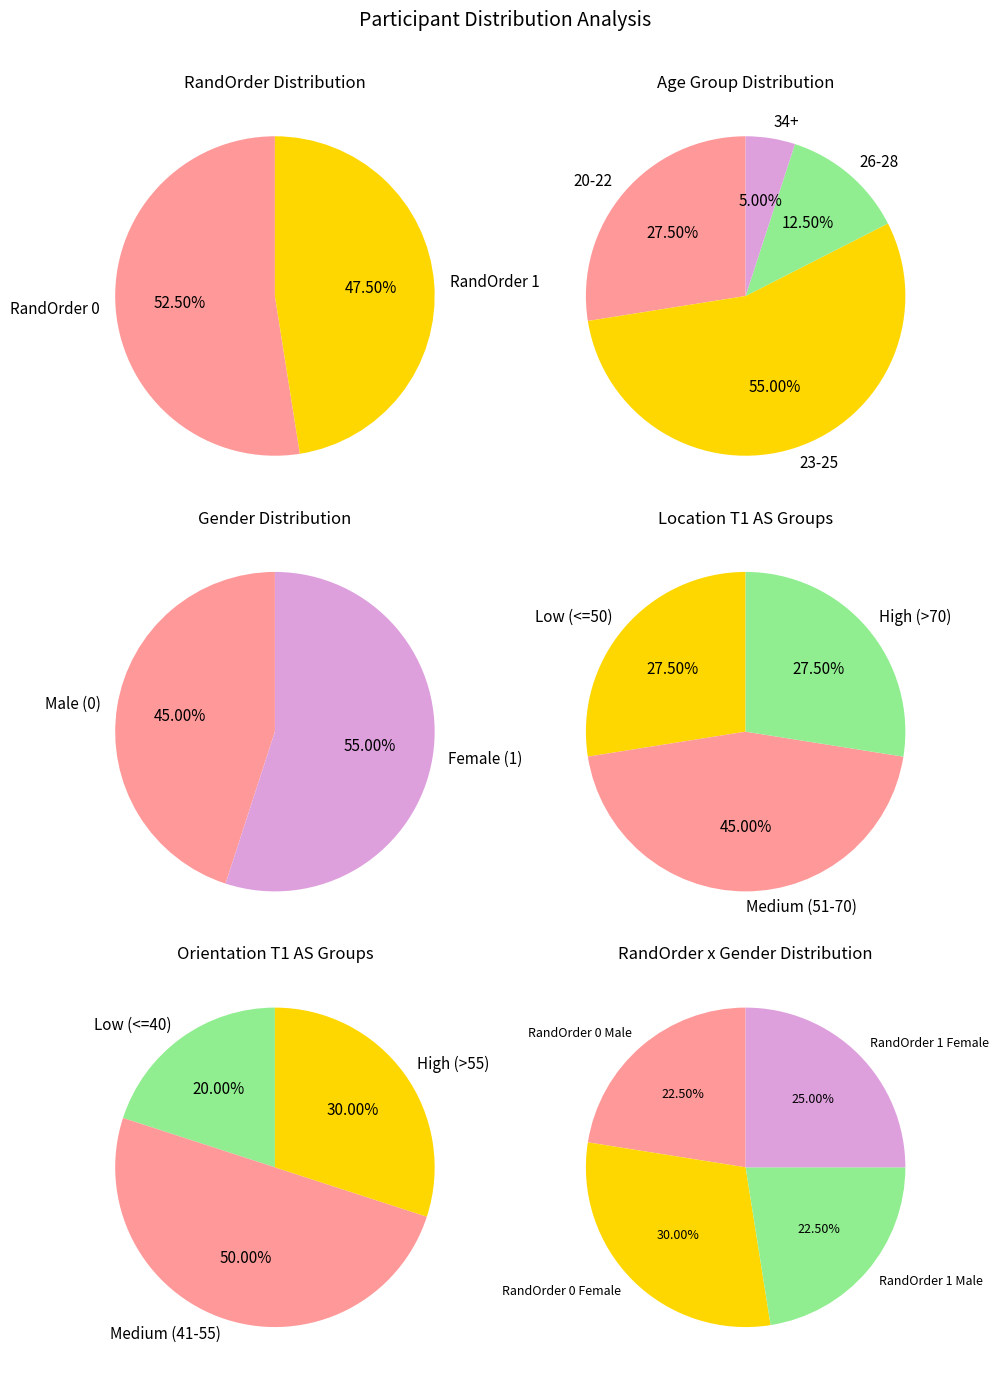

Approximately how many times larger is the value at RandOrder_0 compared to RandOrder_1?

1.1